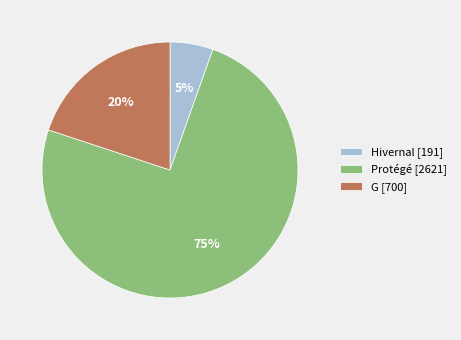

Which has a higher value, Protégé [2621] or G [700]?

Protégé [2621]